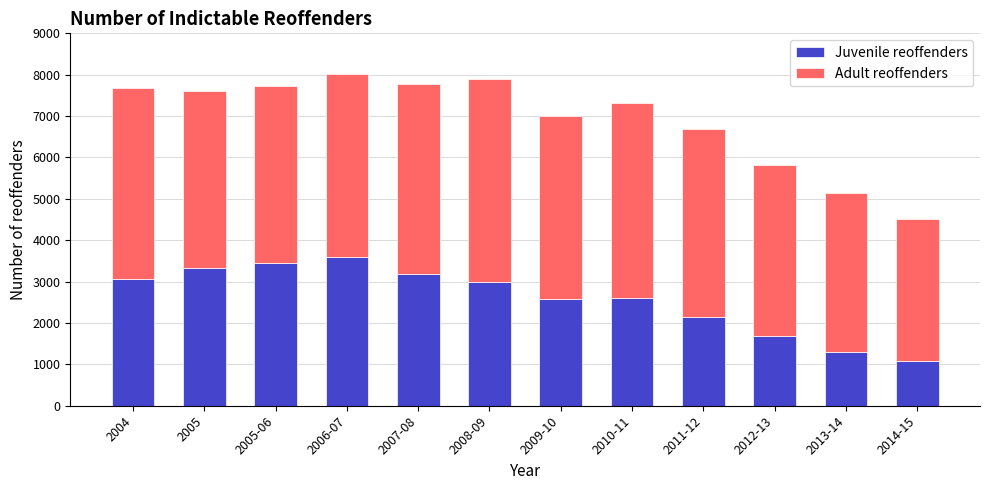

Read the Juvenile reoffenders value at 2013-14.

1308